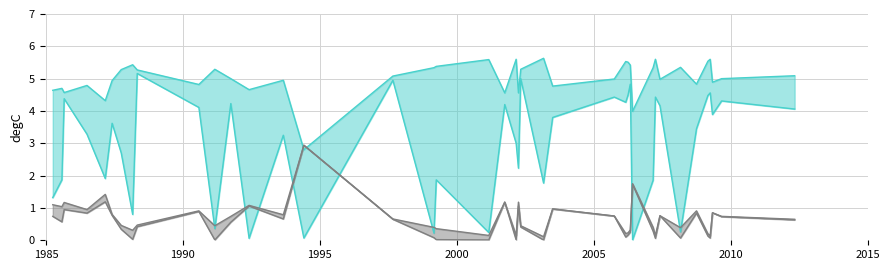

Is the value of origWaterArea_line at 15 greater than the value of origlandArea_line at 36?

Yes